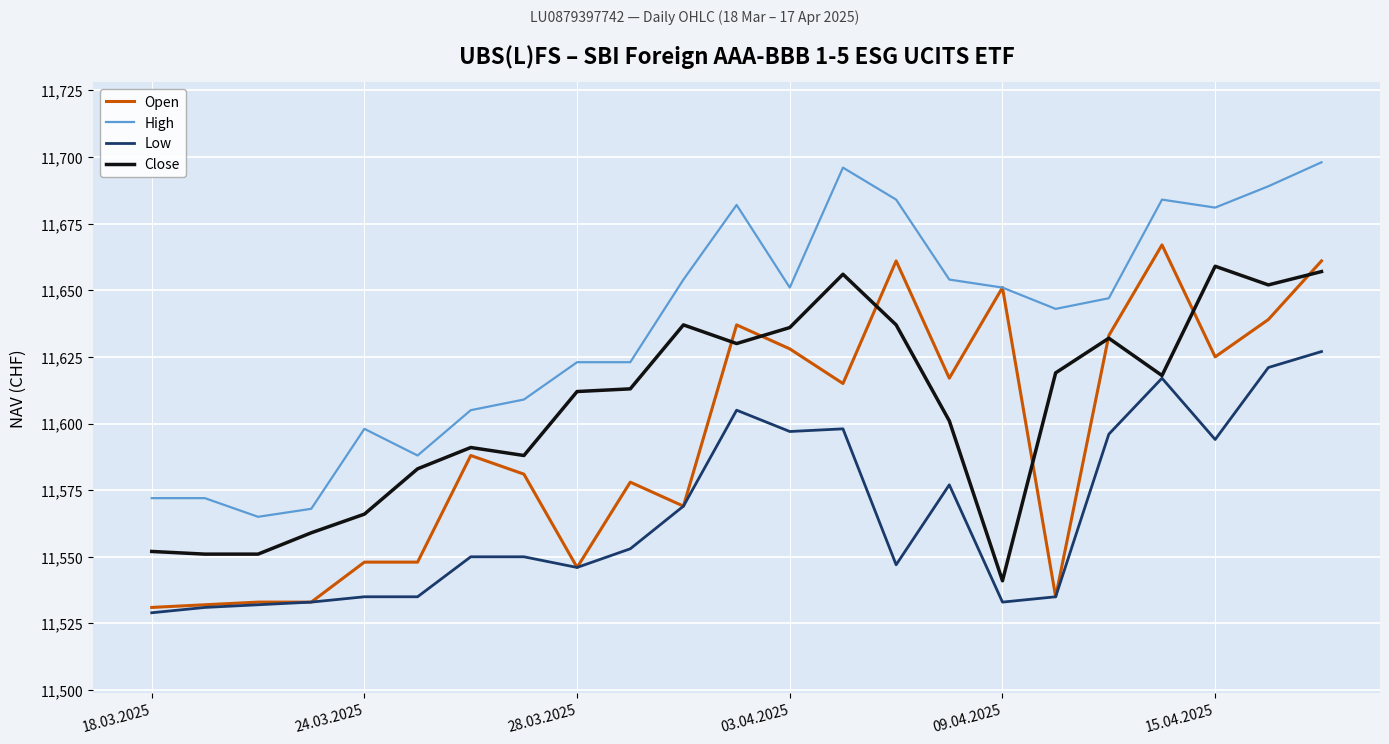

Rank the series by their average value, from highest to lowest.

High, Close, Open, Low